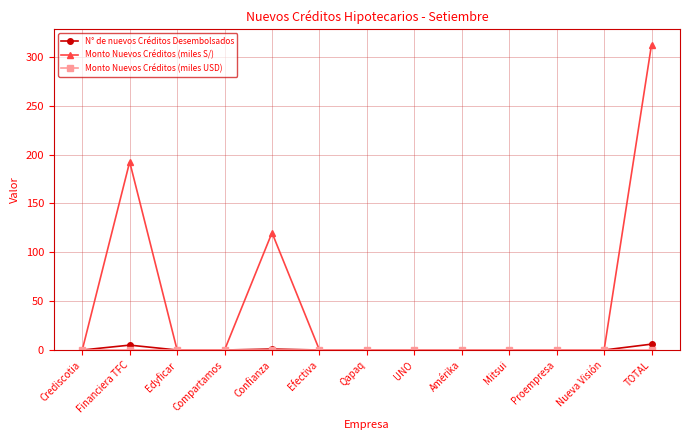

Which series changed the most between Confianza and UNO?

Monto Nuevos Créditos (miles S/)